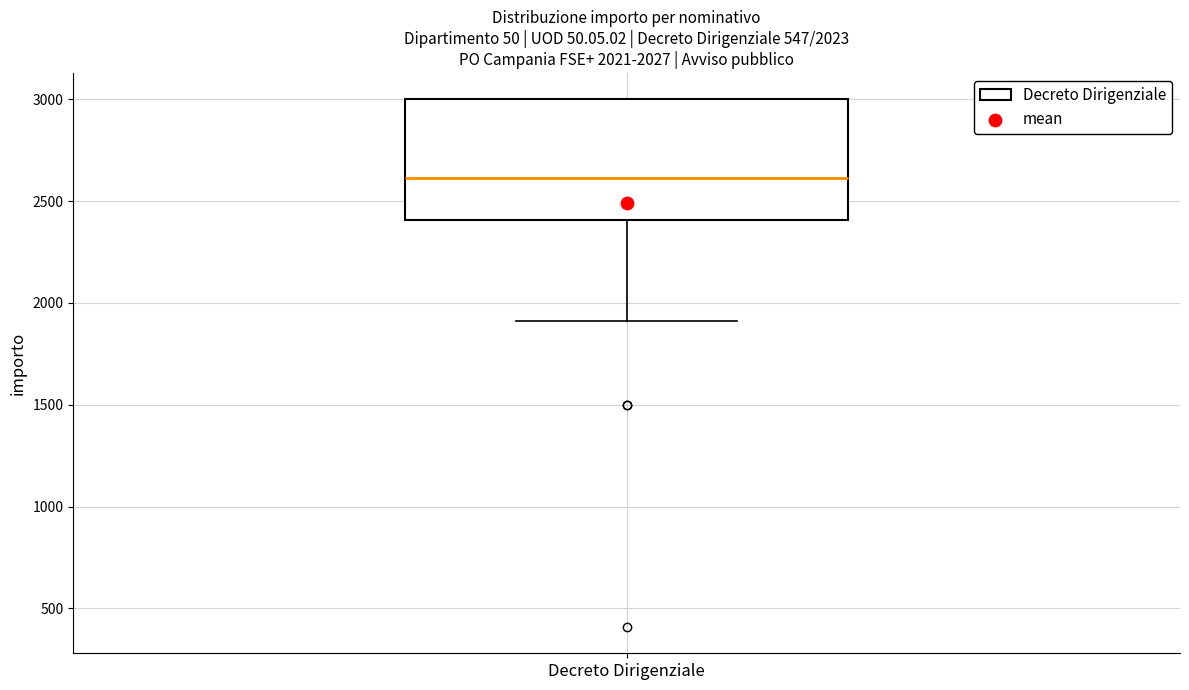

Transcribe this box plot: give where the median line is, the range the box spans, and where the two whiskers end, as read against the y-axis. The values are not printed on the chart, so give them approximately, as read against the axis.

median 2600, box 2400 to 3000, whiskers 1900 to 3000